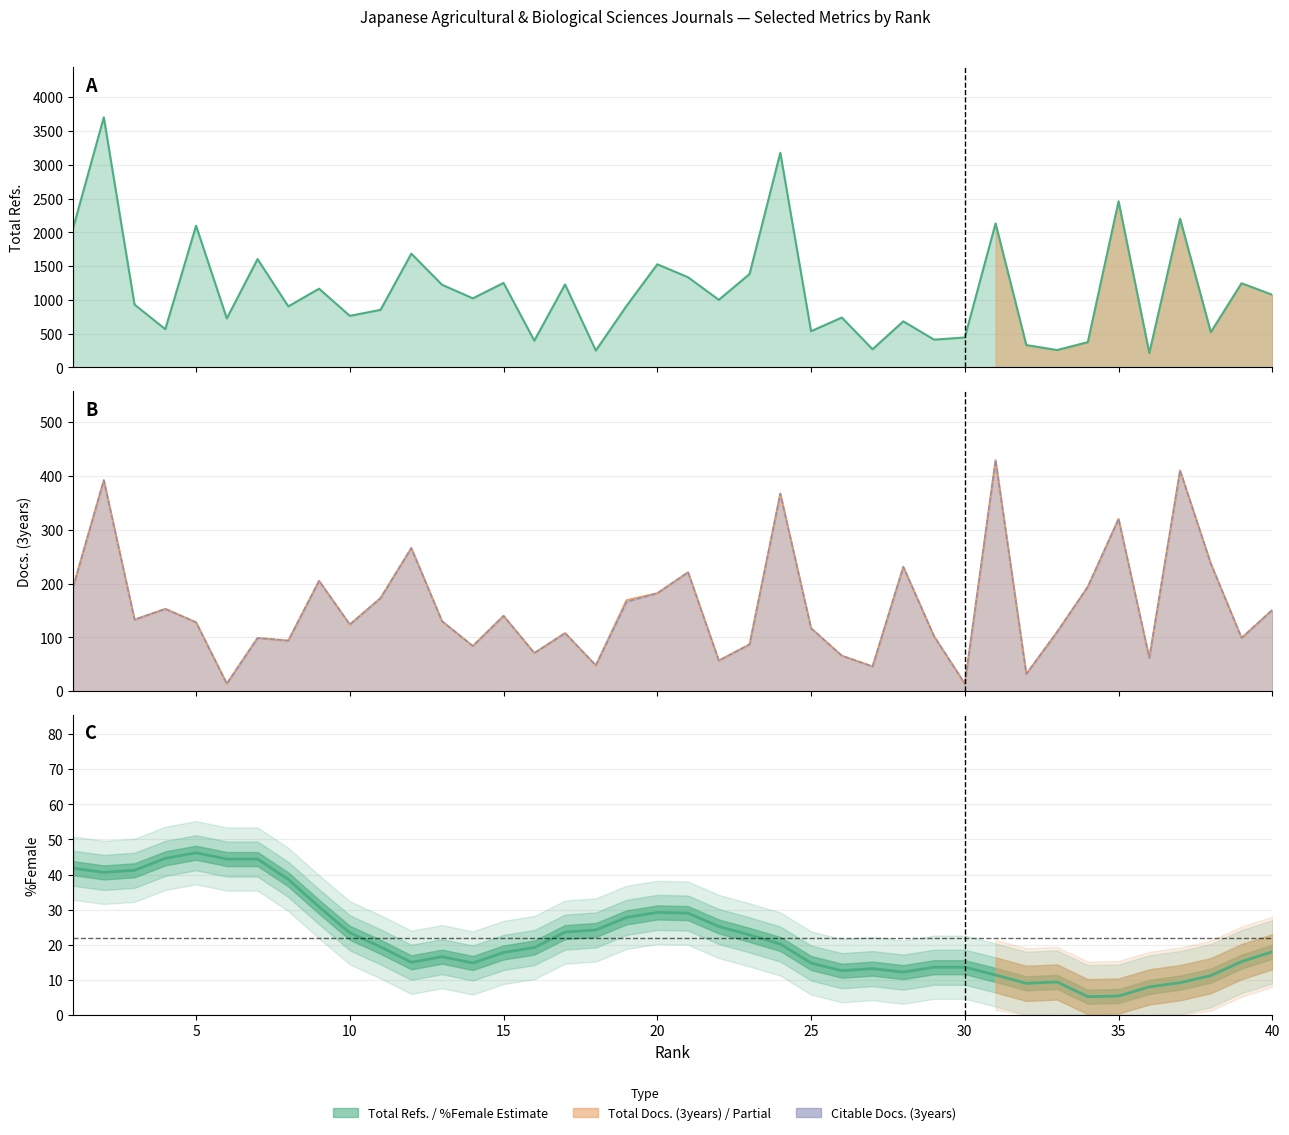

True or false: Citable Docs. (3years) and Total Docs. (3years) cross at least once.

False